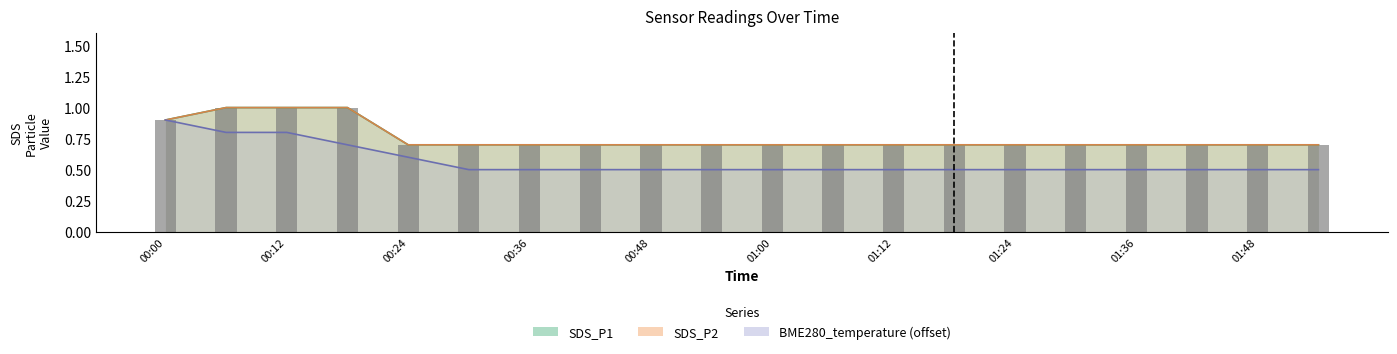

What is the sum of all values?

15.1